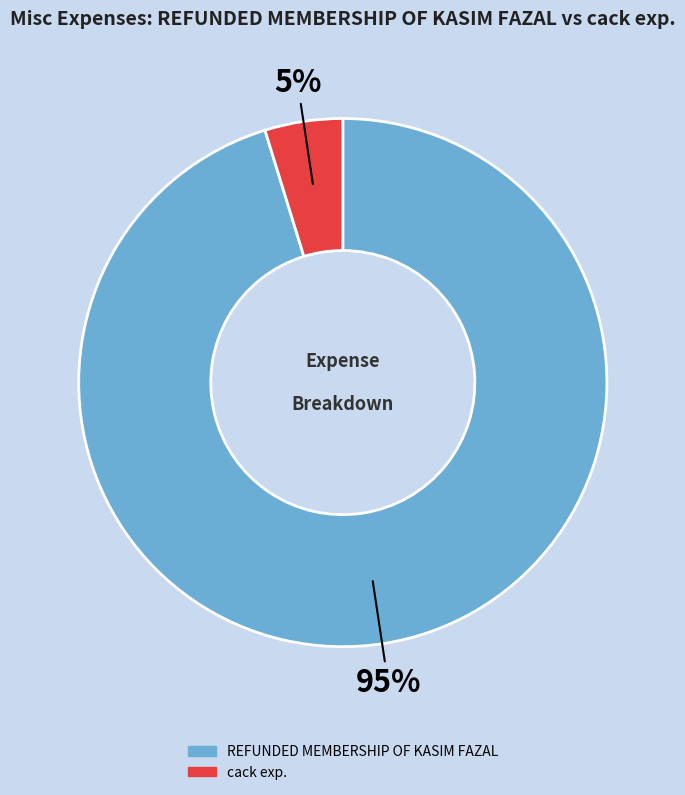

To the nearest percent, what is the difference between the largest and smallest slice percentages?

90%